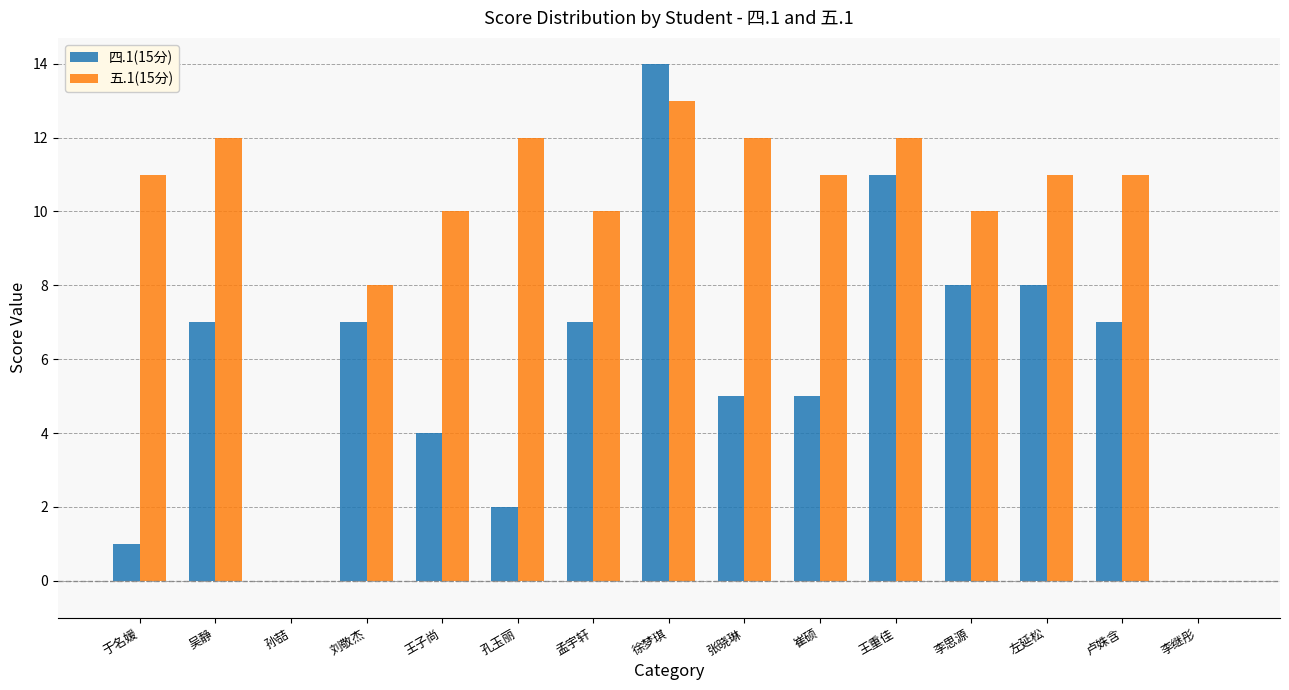

Is the value of 四.1(15分) at 王子尚 greater than the value of 五.1(15分) at 王重佳?

No